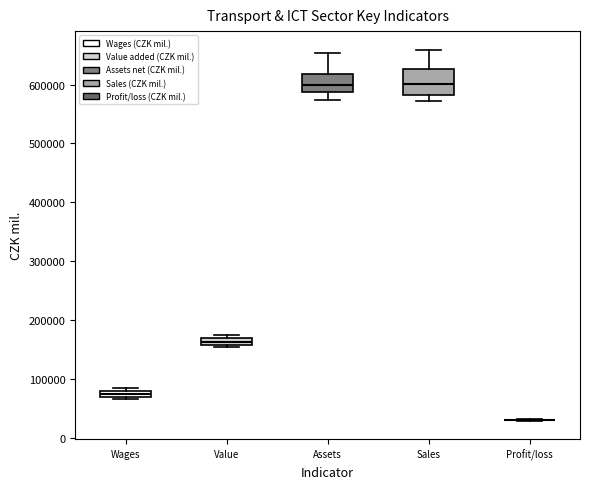

Where is the lower edge of the box for Value on the y-axis? The values are not printed on the chart, so give them approximately, as read against the axis.

160000